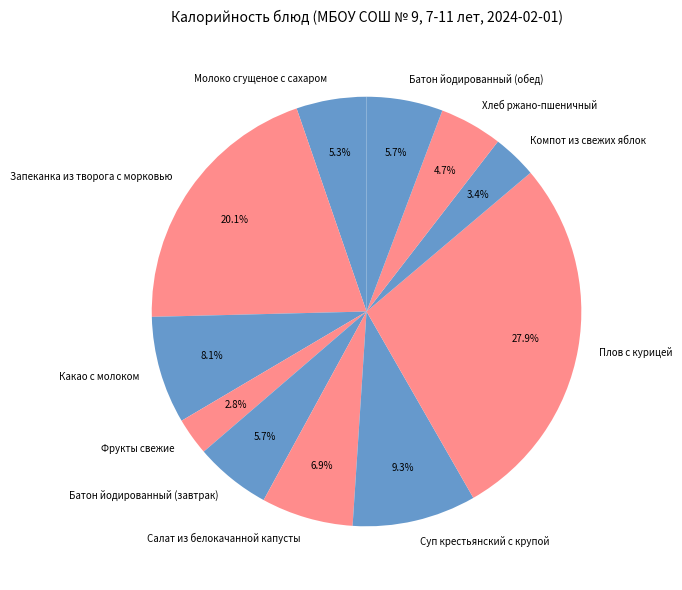

Is there a majority slice in this chart?

No